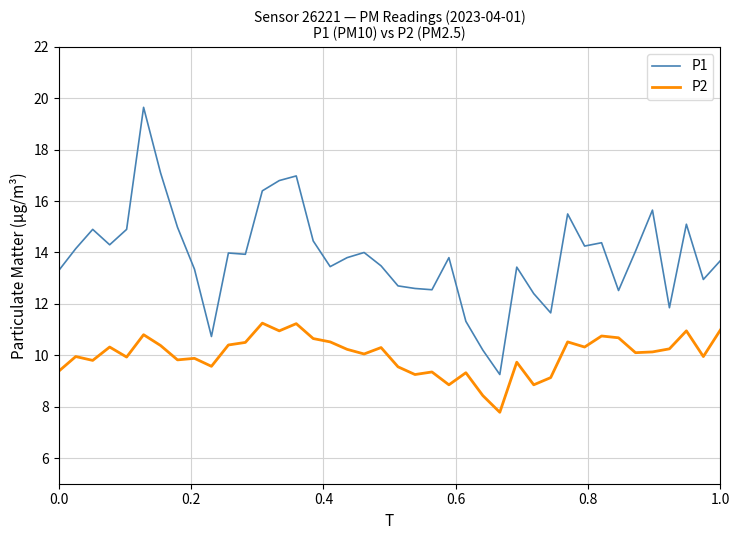

What is the smallest value displayed?

7.8